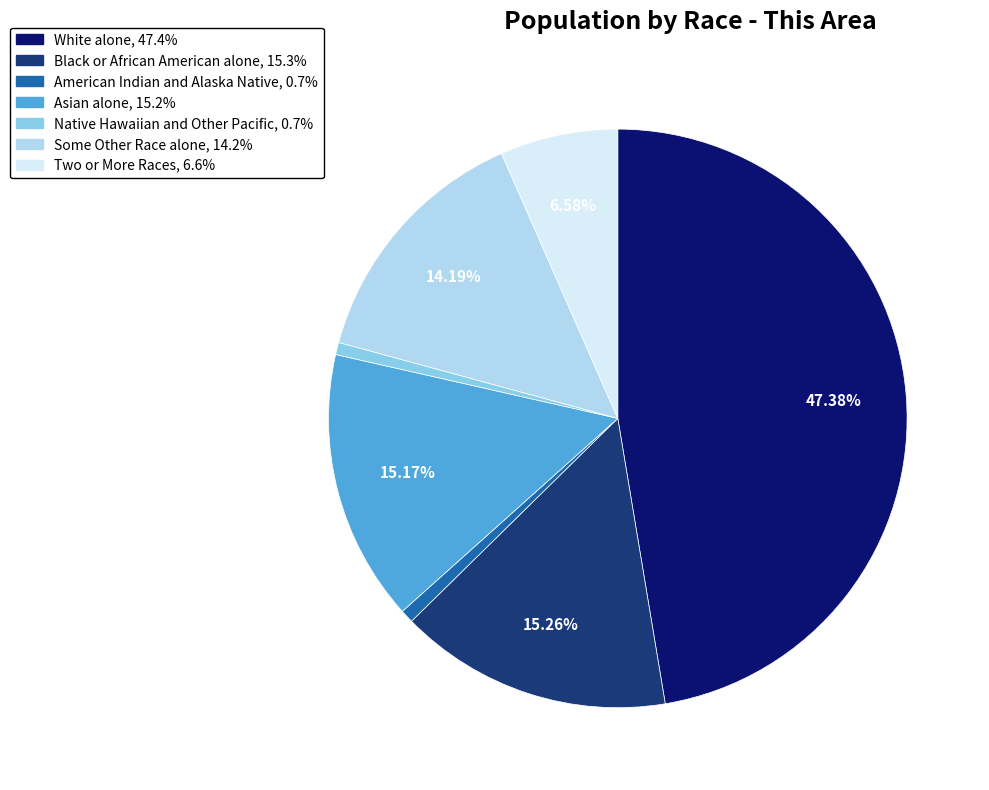

Is the sum of Black or African American alone and Native Hawaiian and Other Pacific greater than half?

No